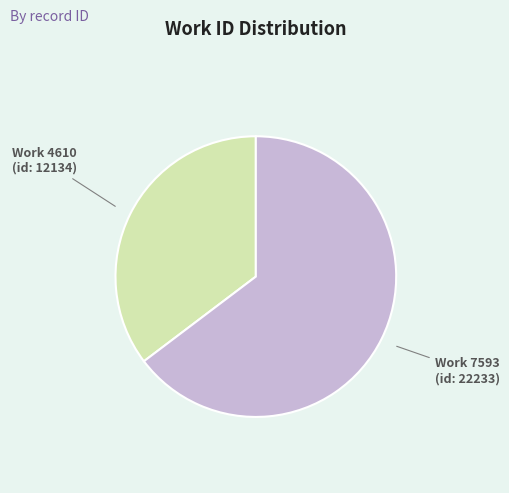

Is there any slice that represents more than half of the pie?

Yes